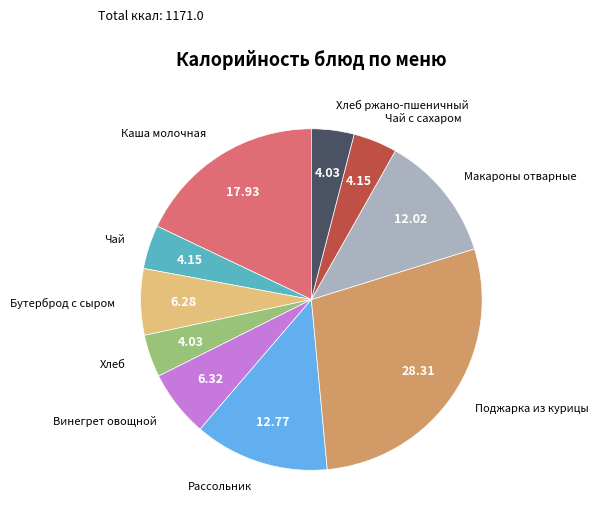

Is there any slice that represents more than half of the pie?

No